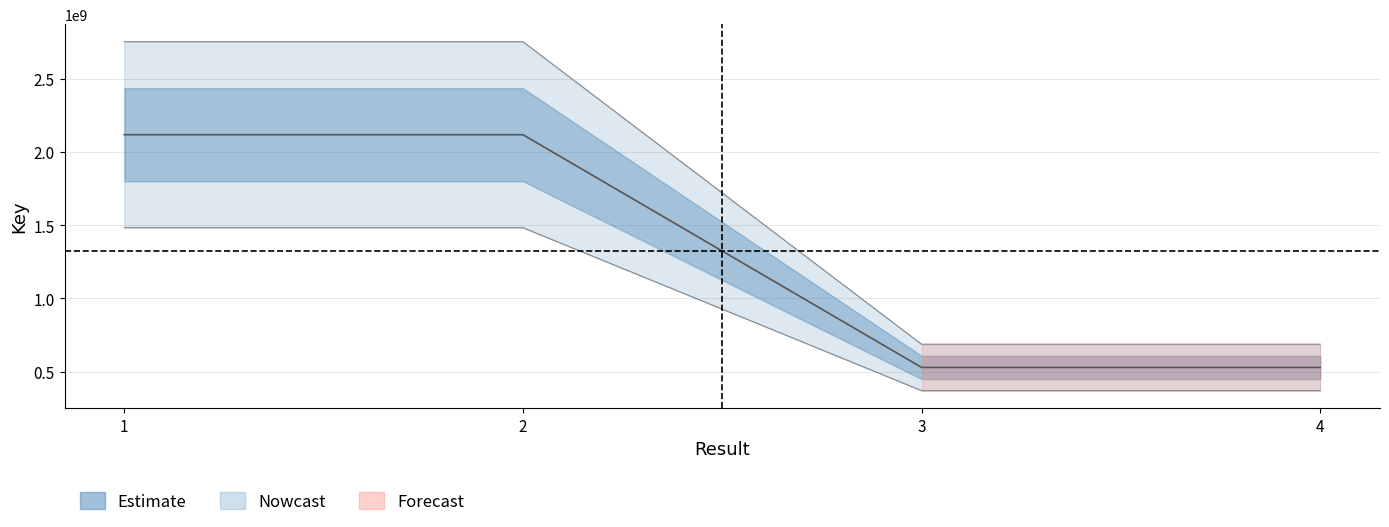

List the labels in order of value, smallest first.

3, 4, 2, 1